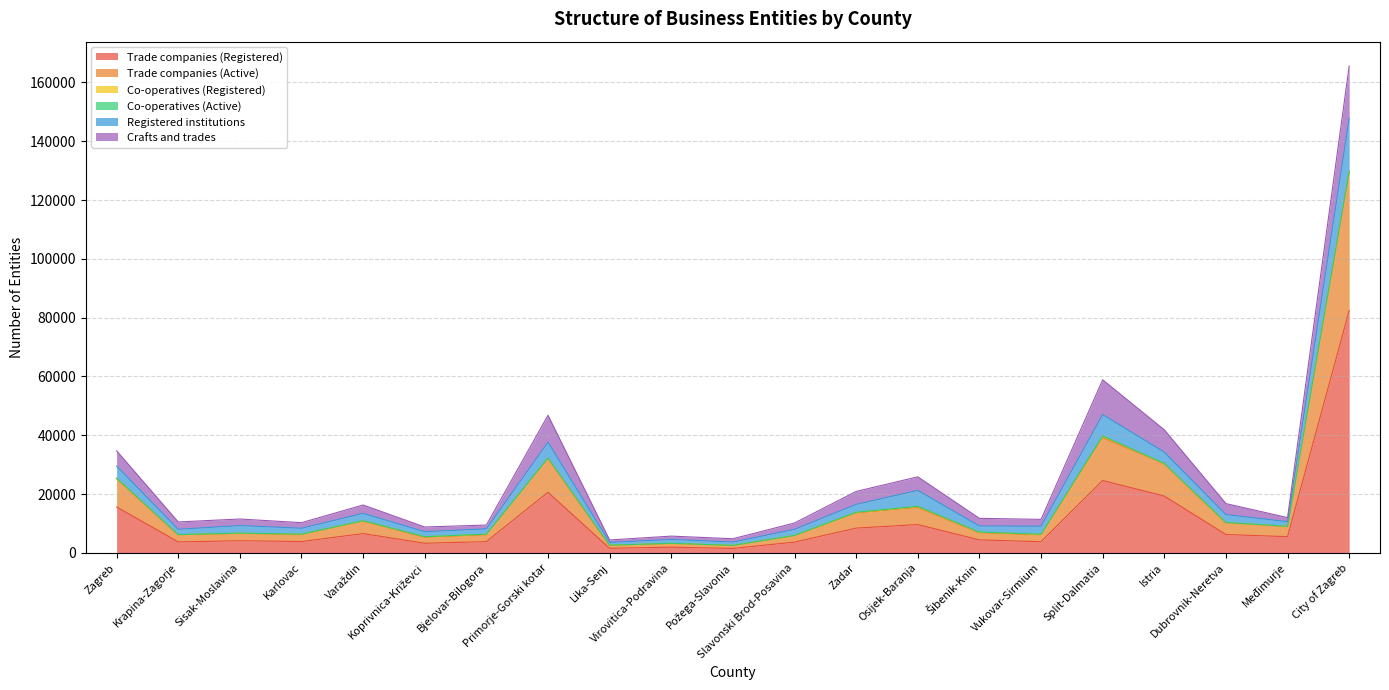

Which label corresponds to the smallest value in the chart?

Požega-Slavonia